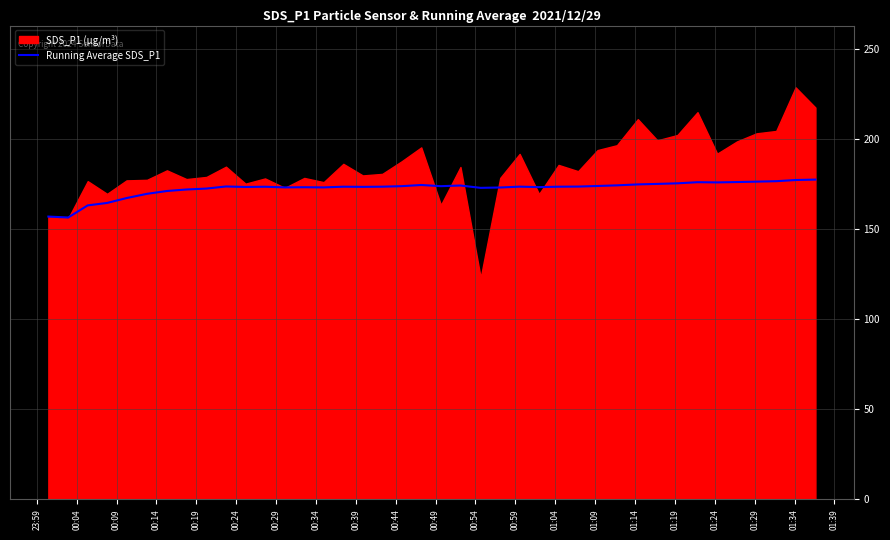

How many lines are shown in the chart?

1